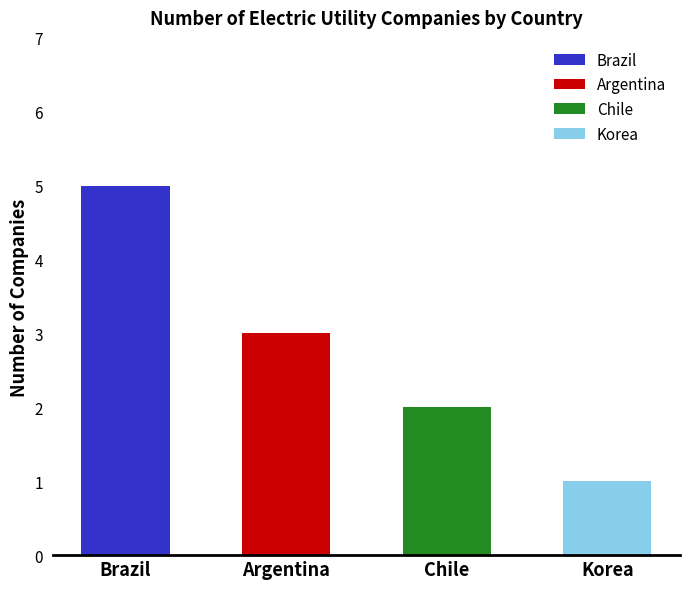

Rank the categories by value from lowest to highest.

Korea, Chile, Argentina, Brazil